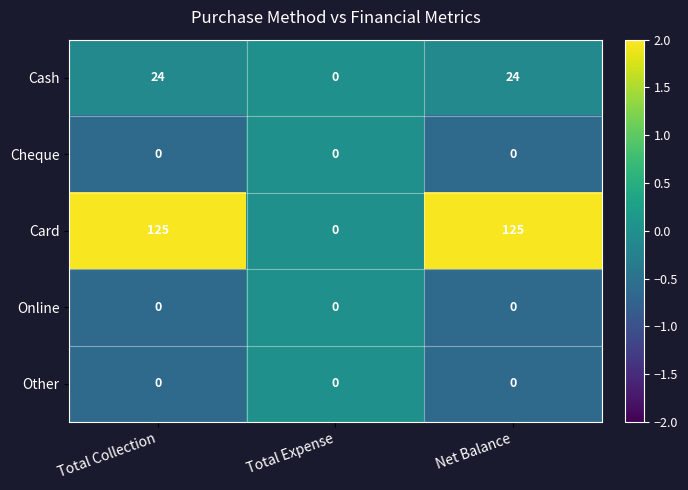

The value of Other at Total Collection is 0. True or false?

True